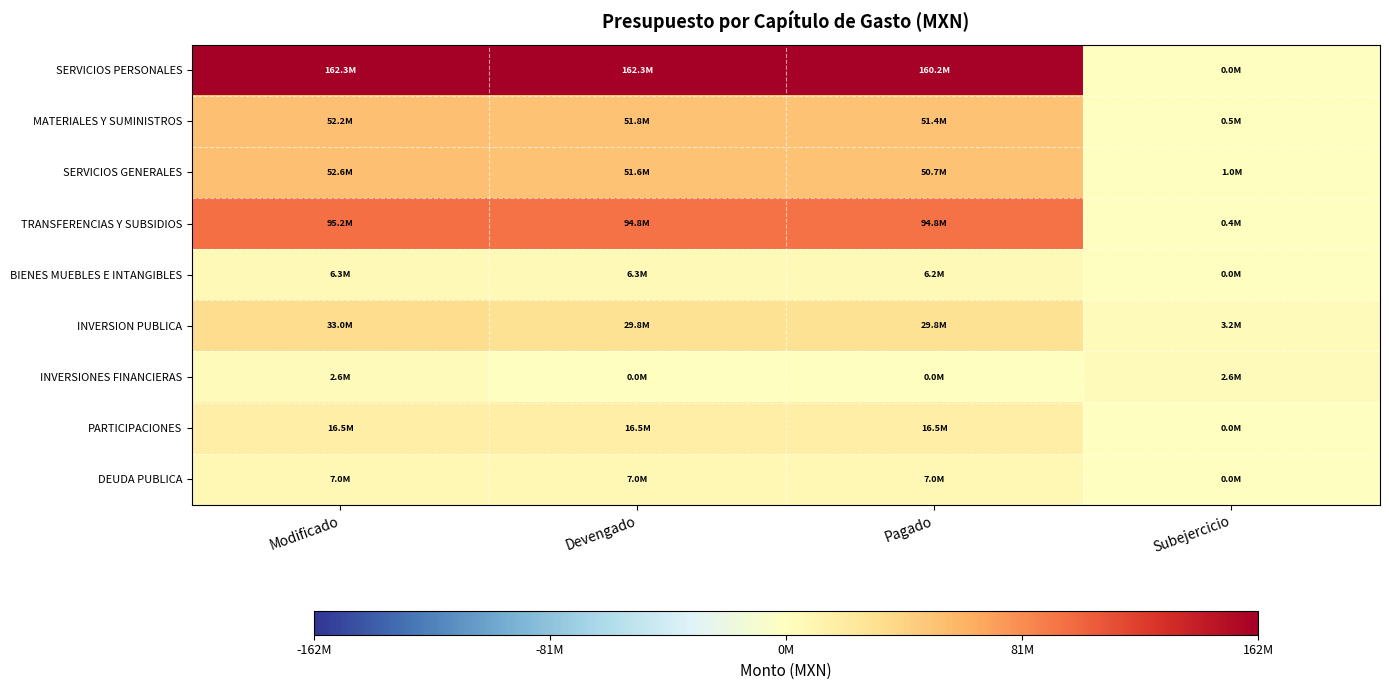

Reading right to left, extract all data points from this chart.

SERVICIOS PERSONALES: Subejercicio=175.1	Pagado=160154366.7	Devengado=162263622.9	Modificado=162263798.0
MATERIALES Y SUMINISTROS: Subejercicio=452831.0	Pagado=51363506.4	Devengado=51765875.1	Modificado=52218706.1
SERVICIOS GENERALES: Subejercicio=1026906.1	Pagado=50741122.9	Devengado=51574304.9	Modificado=52601211.0
TRANSFERENCIAS Y SUBSIDIOS: Subejercicio=354657.5	Pagado=94801891.6	Devengado=94803051.6	Modificado=95157709.0
BIENES MUEBLES E INTANGIBLES: Subejercicio=476.3	Pagado=6243136.1	Devengado=6256426.7	Modificado=6256903.0
INVERSION PUBLICA: Subejercicio=3203310.7	Pagado=29813642.9	Devengado=29813642.9	Modificado=33016953.5
INVERSIONES FINANCIERAS: Subejercicio=2622078.4	Pagado=0.0	Devengado=0.0	Modificado=2622078.4
PARTICIPACIONES: Subejercicio=37474.9	Pagado=16484759.1	Devengado=16484759.1	Modificado=16522234.0
DEUDA PUBLICA: Subejercicio=1.7	Pagado=6960405.3	Devengado=6960405.3	Modificado=6960407.0